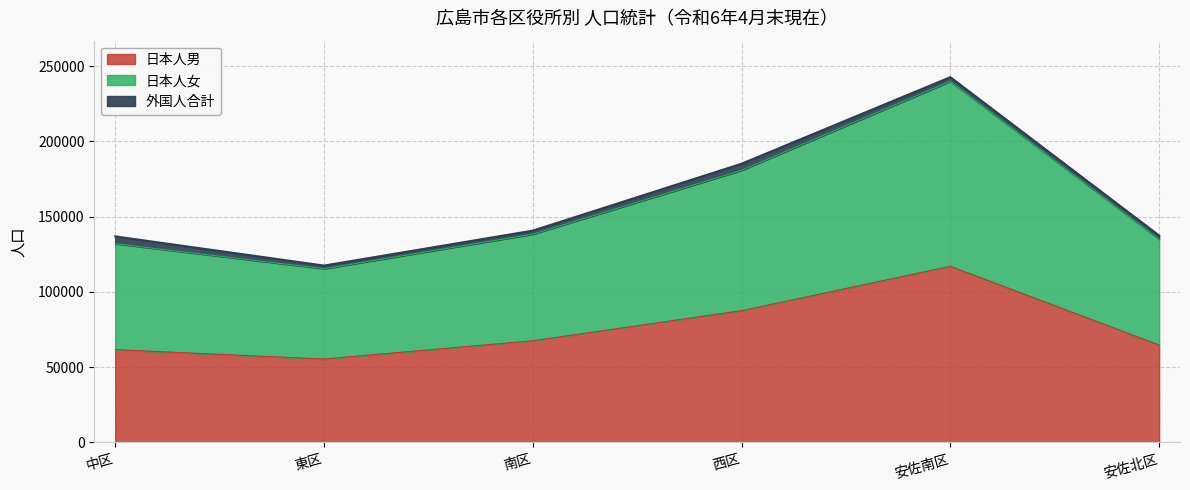

How many lines are shown in the chart?

3